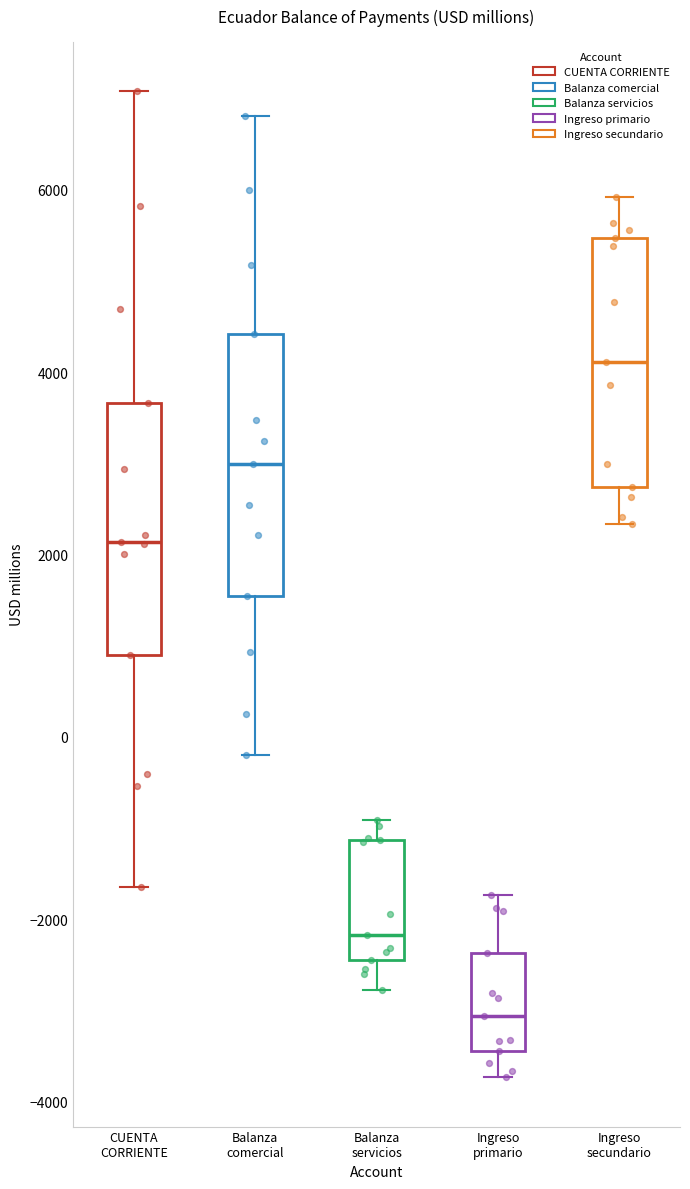

Where is the lower edge of the box for Ingreso primario on the y-axis? The values are not printed on the chart, so give them approximately, as read against the axis.

-3400